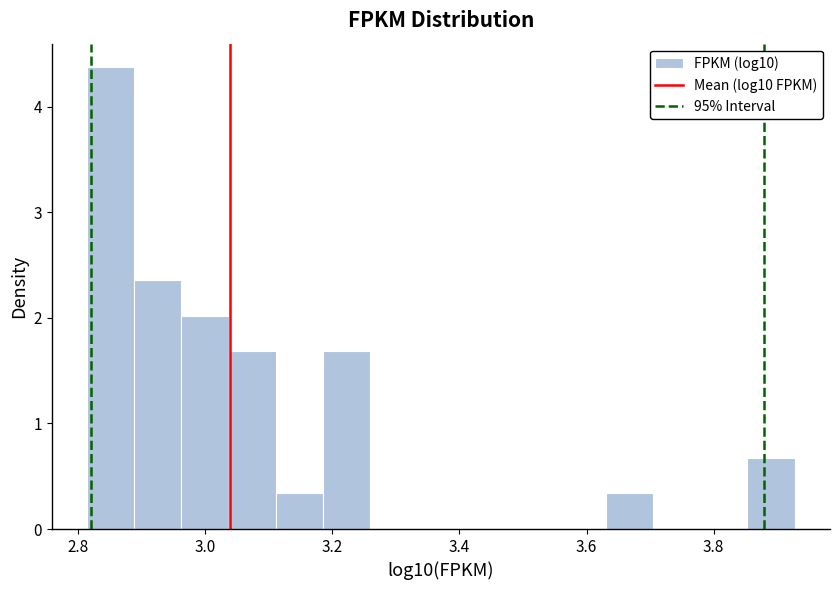

Read against the x-axis, roughly where is the centre of the tallest bar?

2.86